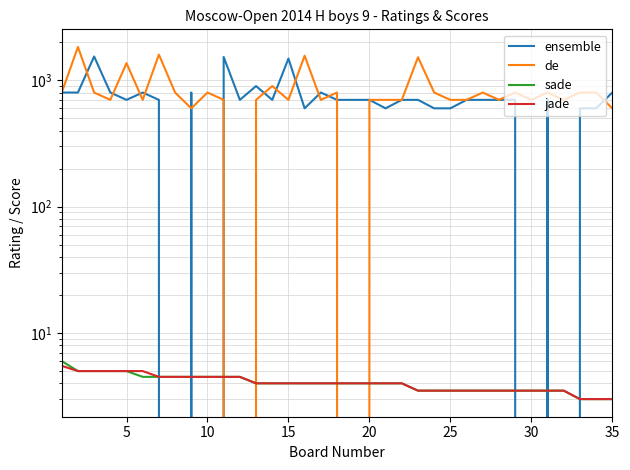

How many values in the ensemble series are below 700?

10